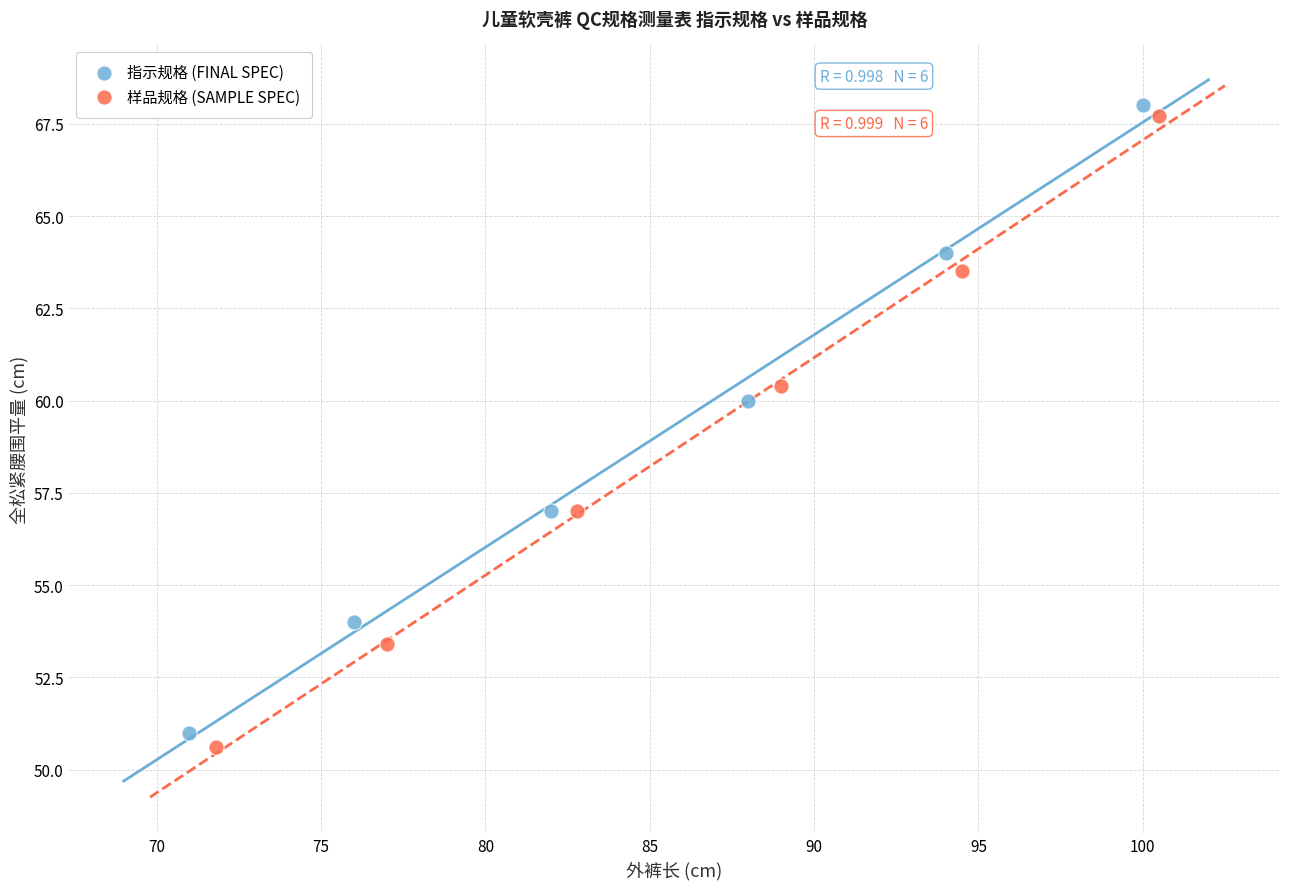

Which series has the largest Y range (max minus min)?

样品规格 (SAMPLE SPEC)